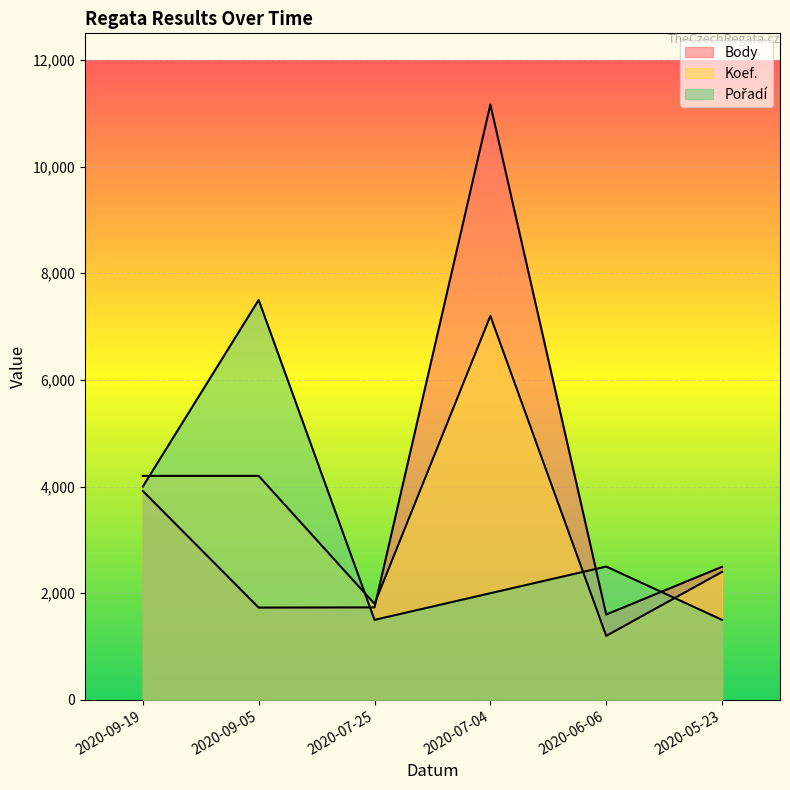

Does the chart display data point markers on the line(s)?

No